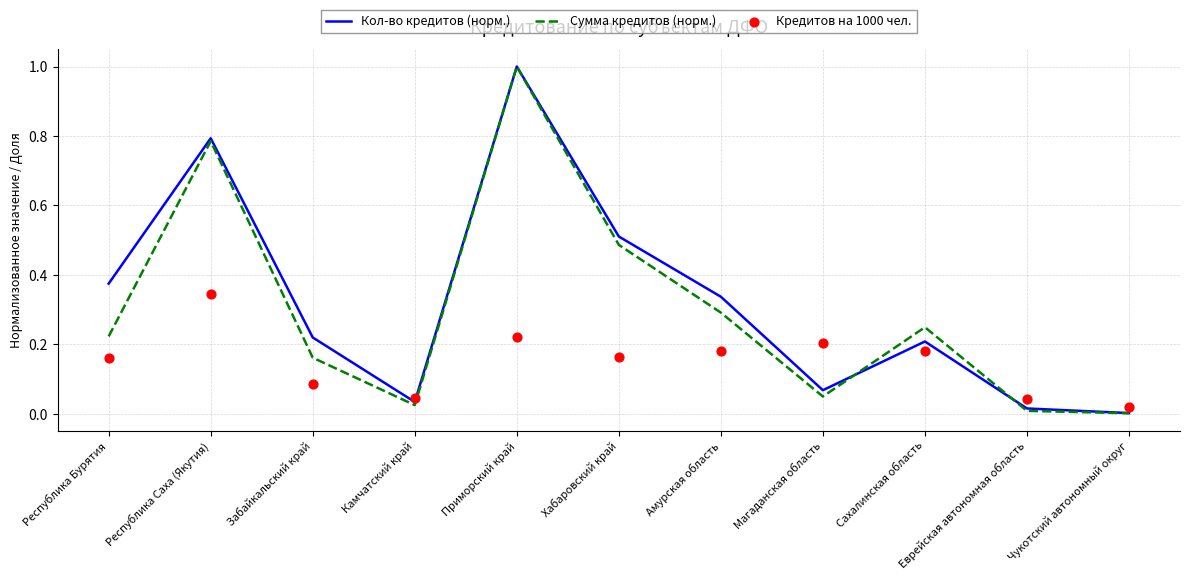

What is the total value across all series at Хабаровский край?

1.2